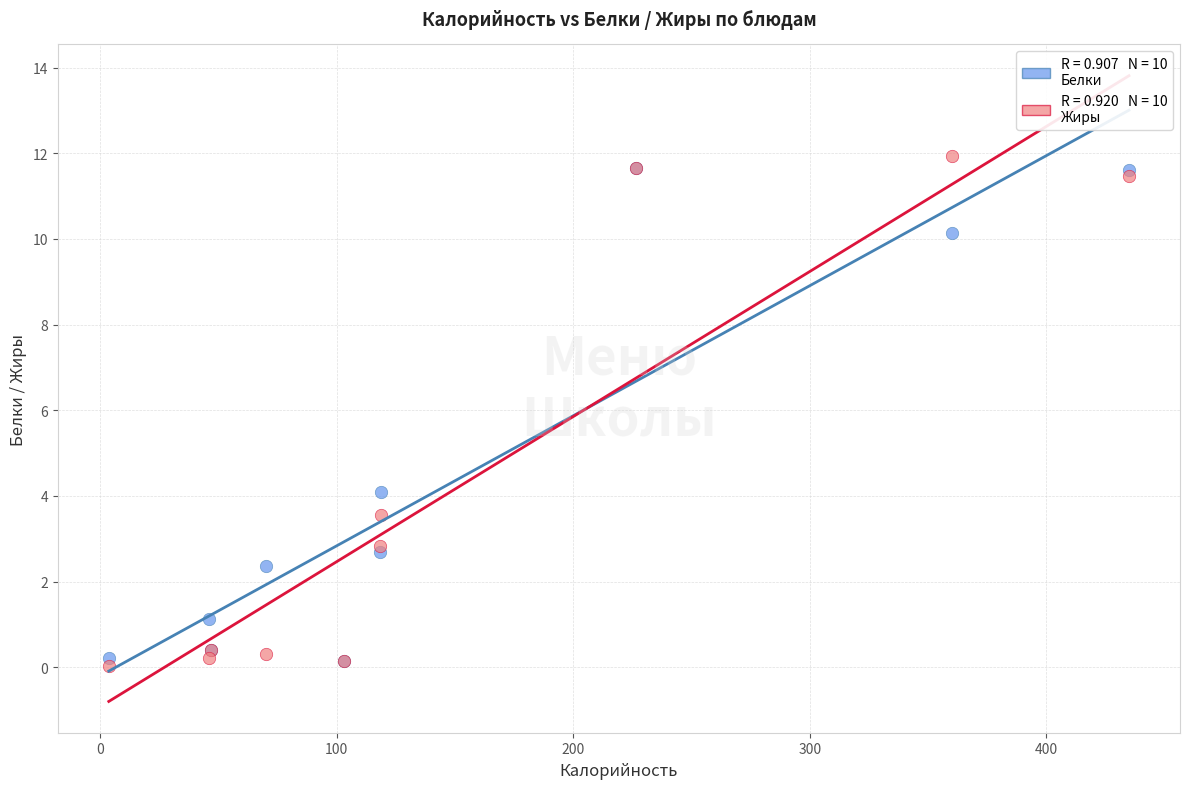

Across all series, what Y value is closest to 5?

4.1